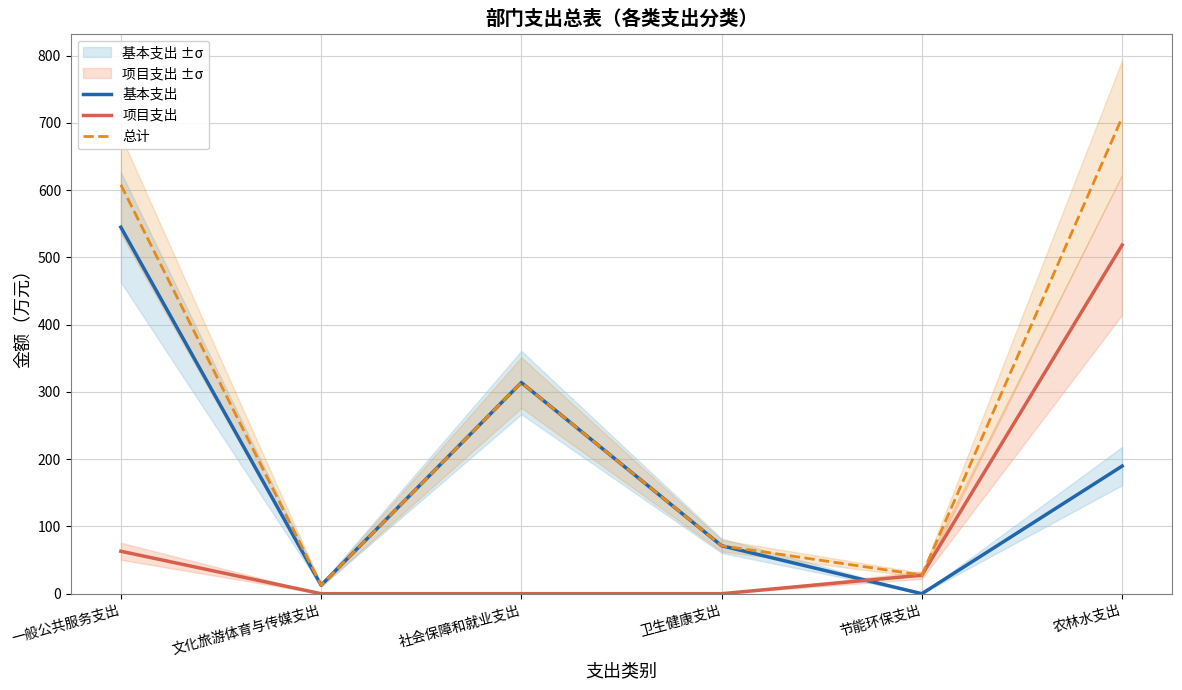

At which label is 基本支出 closest to 272?

社会保障和就业支出